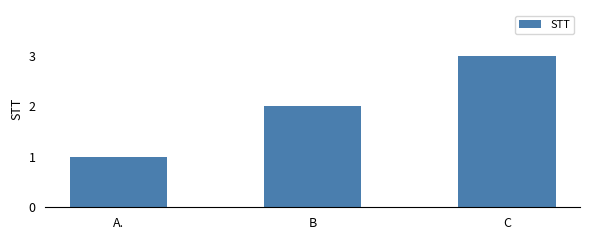

What is the difference between the maximum and minimum values?

2